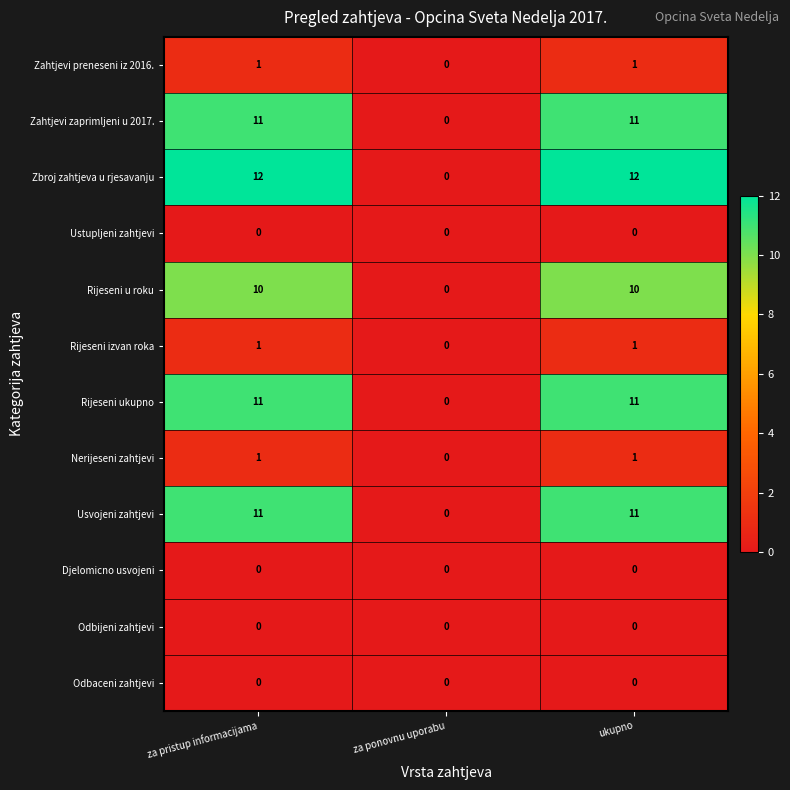

What is the total value across all series at za pristup informacijama?

58